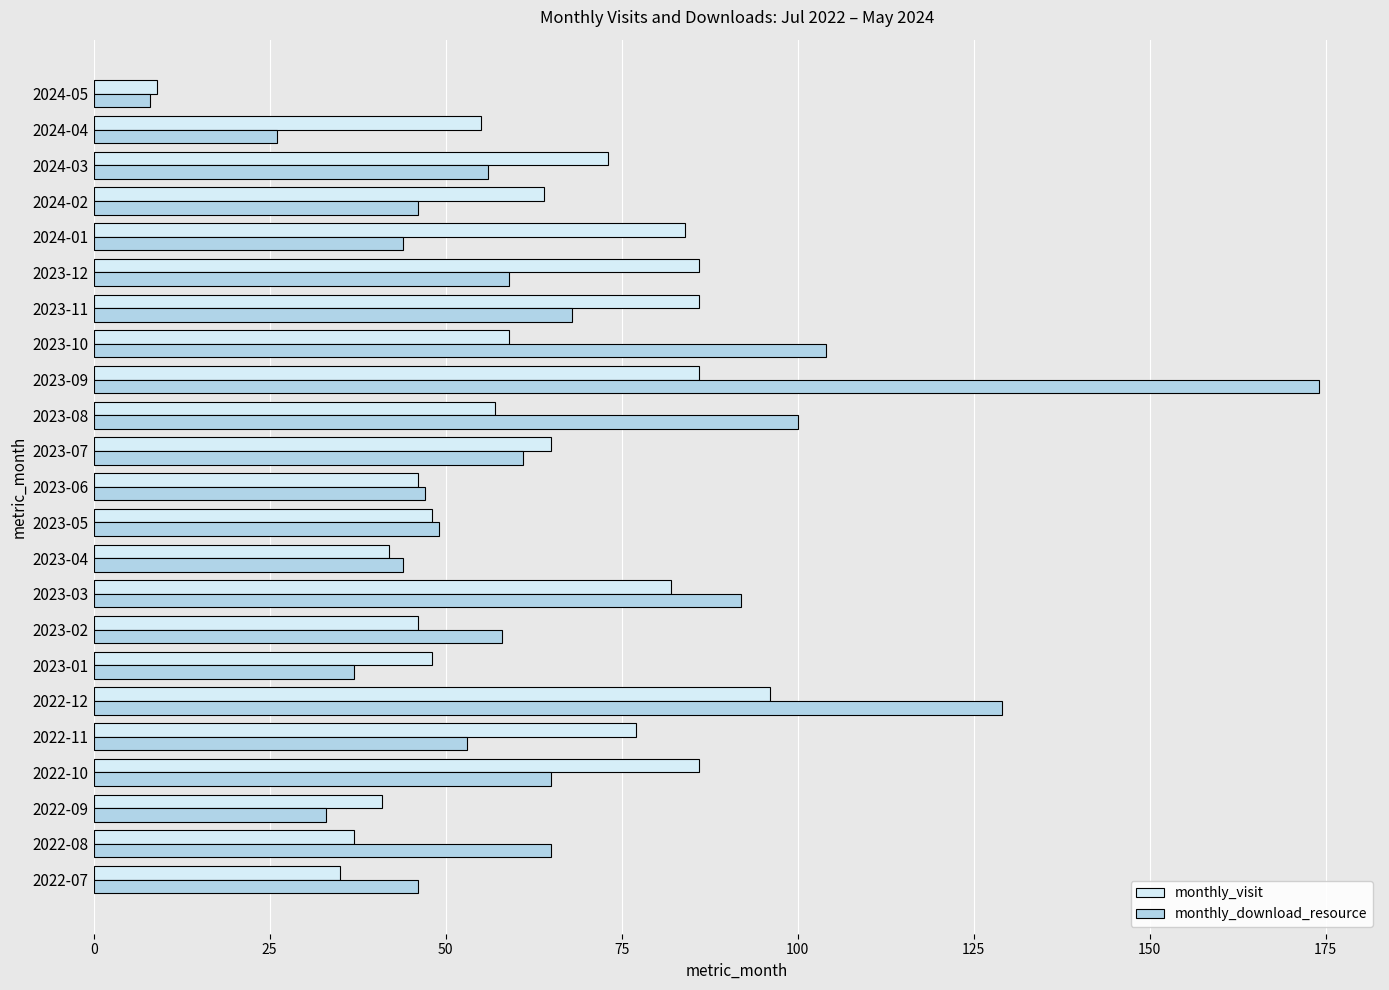

Rank the series at 2022-10 from highest to lowest value.

monthly_visit, monthly_download_resource